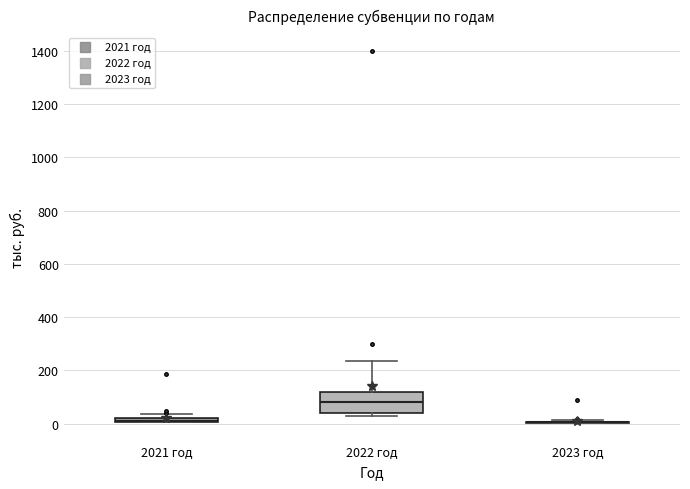

Comparing the boxes themselves (not the whiskers), which one is the tallest?

2022 год